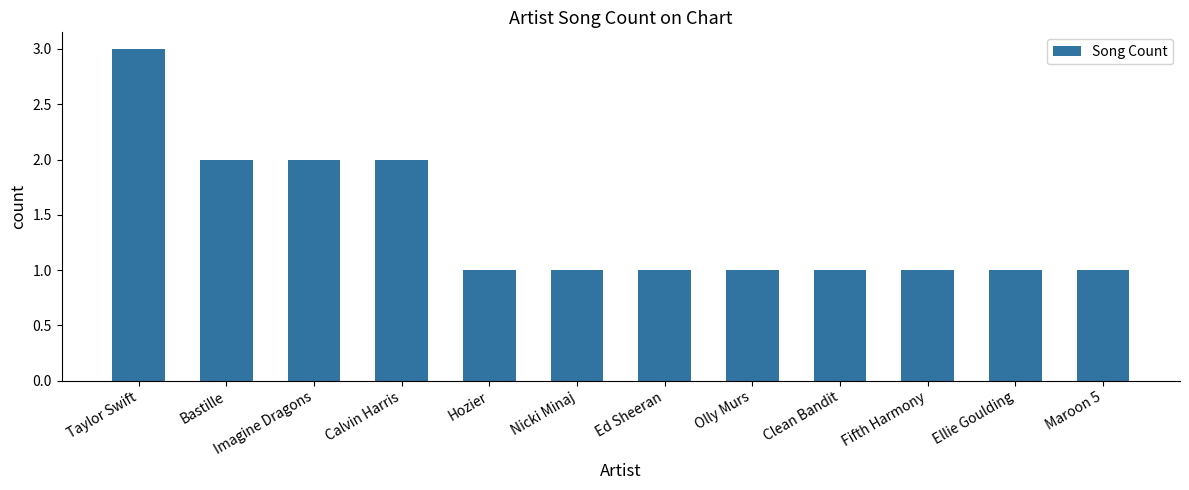

What is the label of the 6th bar from the right?

Ed Sheeran